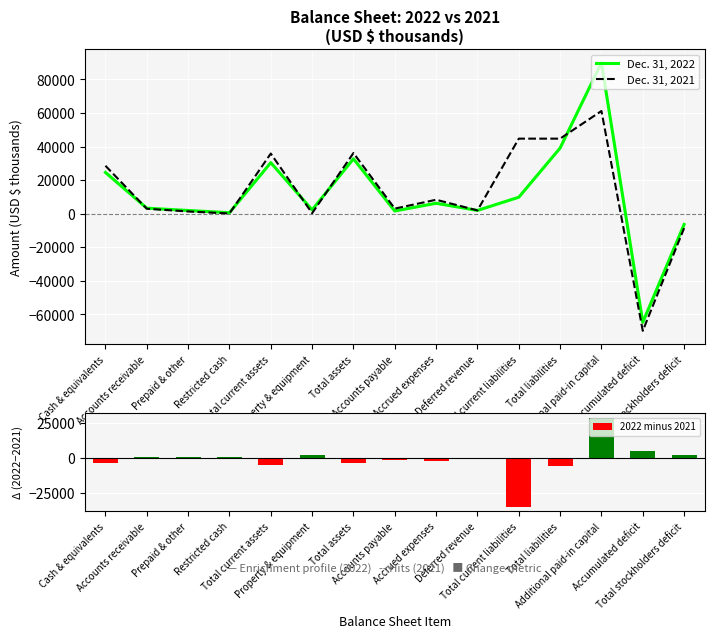

How many negative values does the Dec. 31, 2021 series have?

2